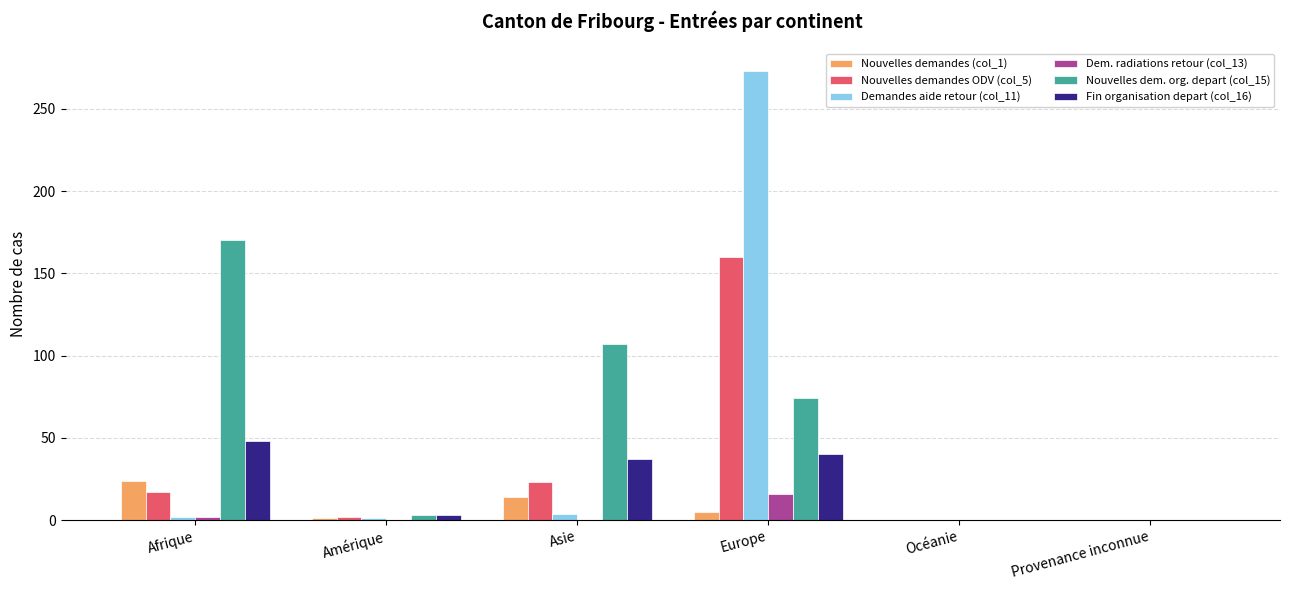

Does the chart contain stacked bars?

No